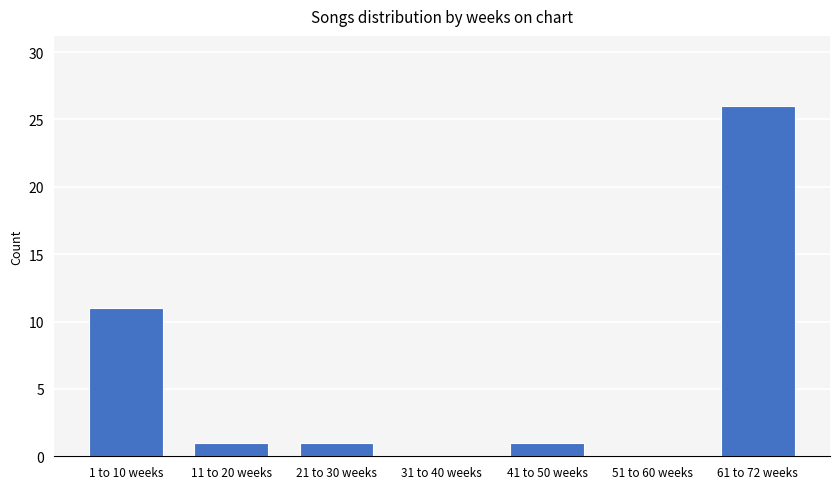

What is the greatest value displayed?

26